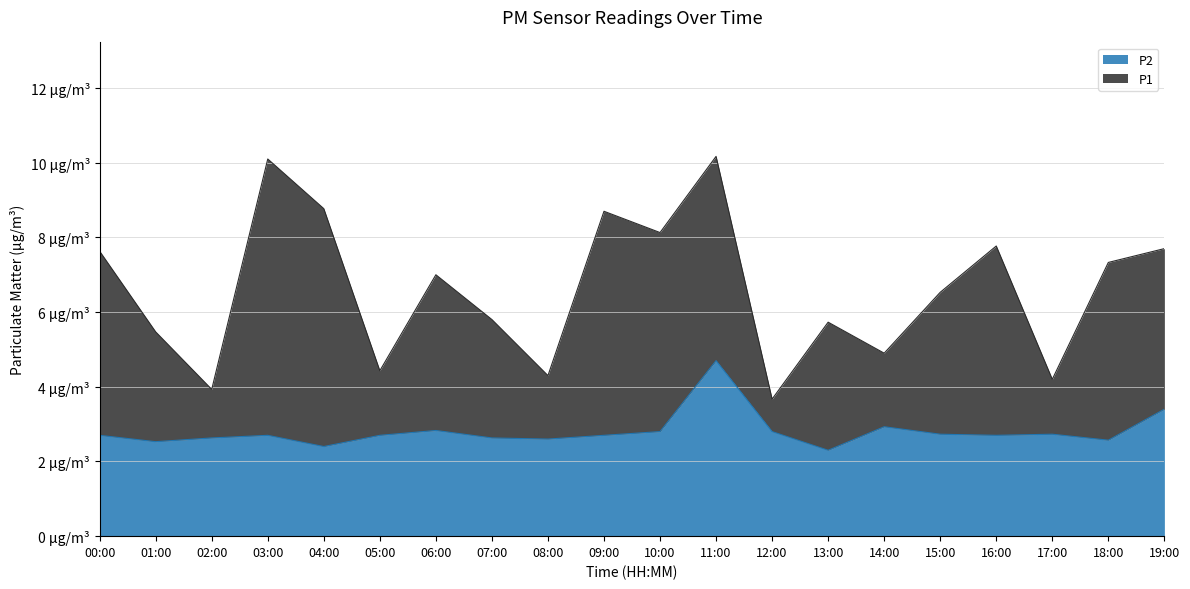

What is the sum of the P1 values at 09:00 and 01:00?

14.2